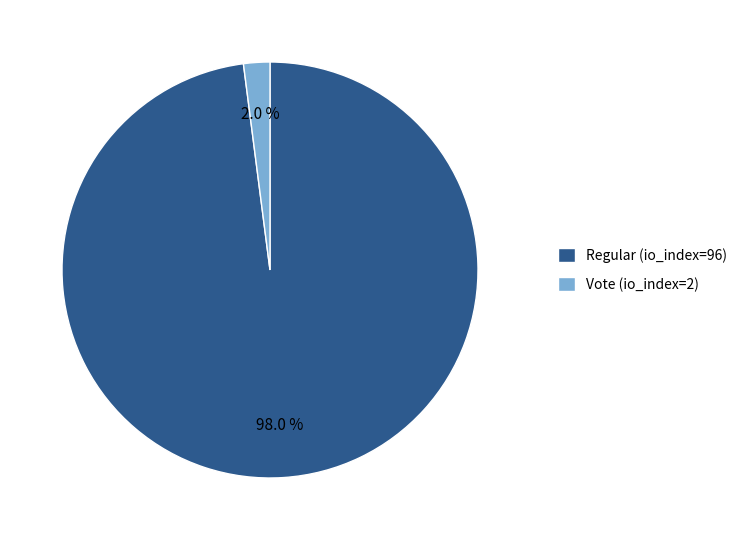

What is the majority slice?

Regular (io_index=96)